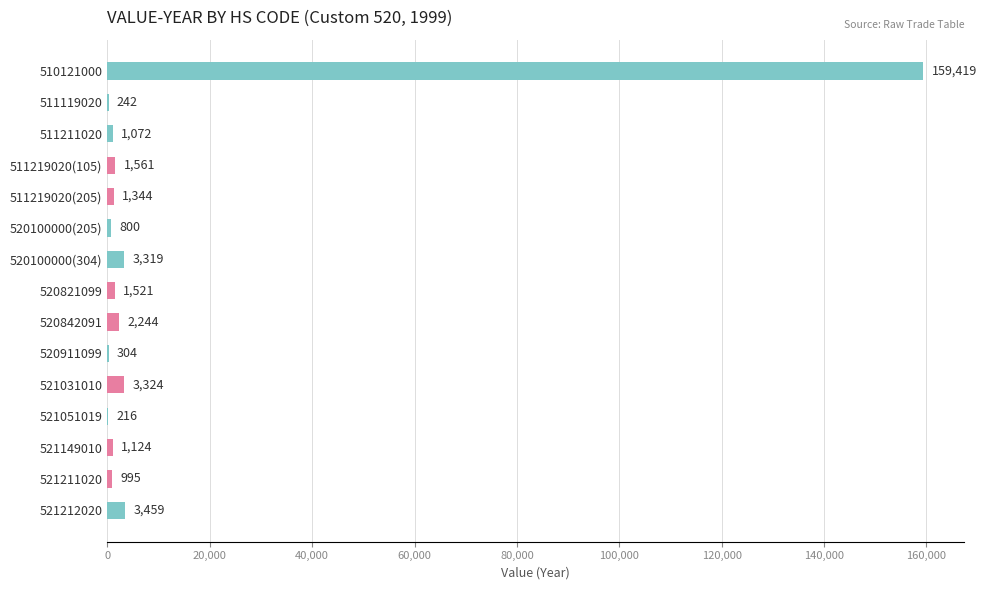

The chart shows a value of 216 at 521051019. True or false?

True